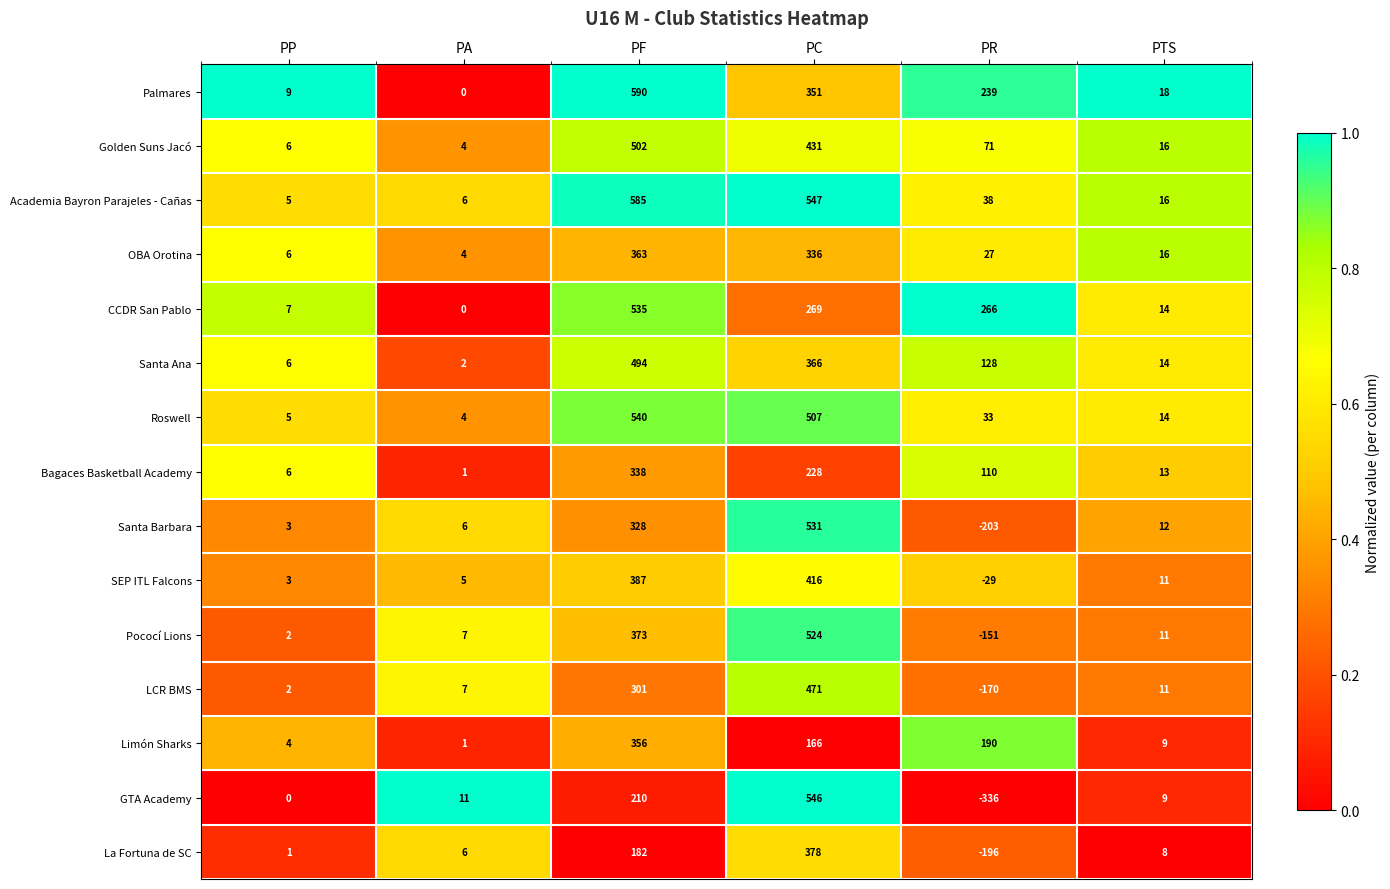

Where is Santa Barbara nearest to the value 164?

PTS